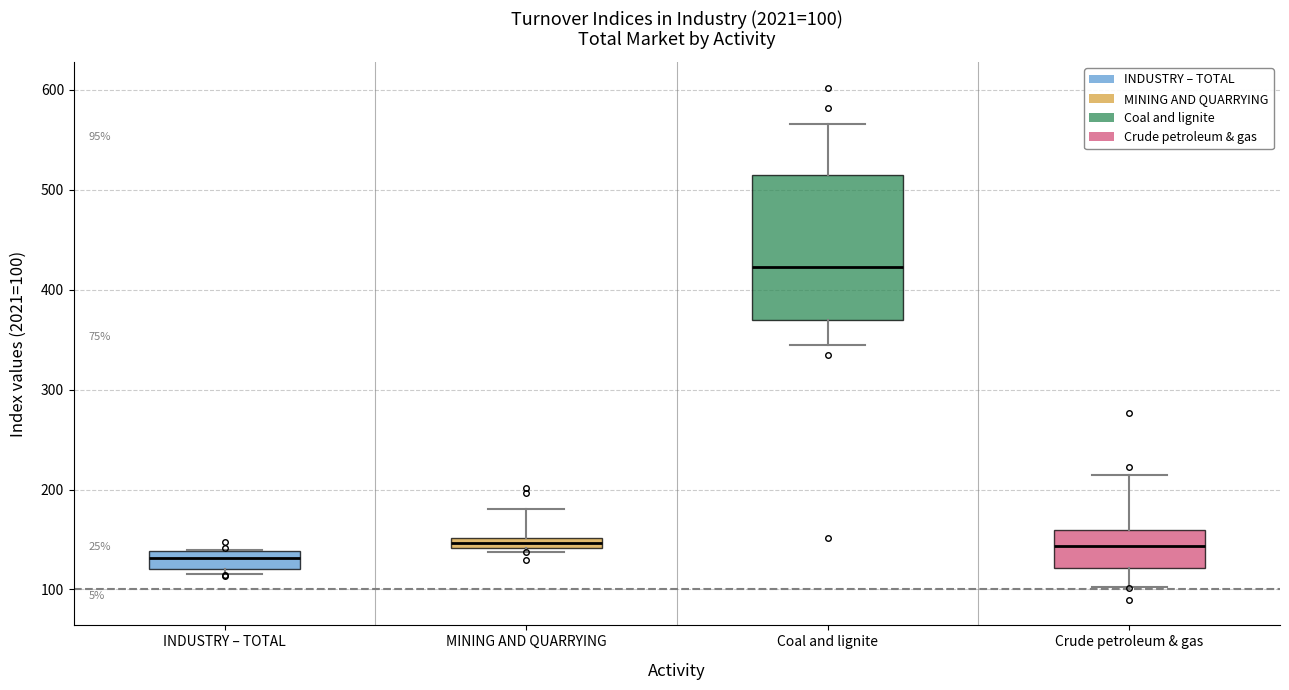

Which box's median line is the lowest?

INDUSTRY – TOTAL